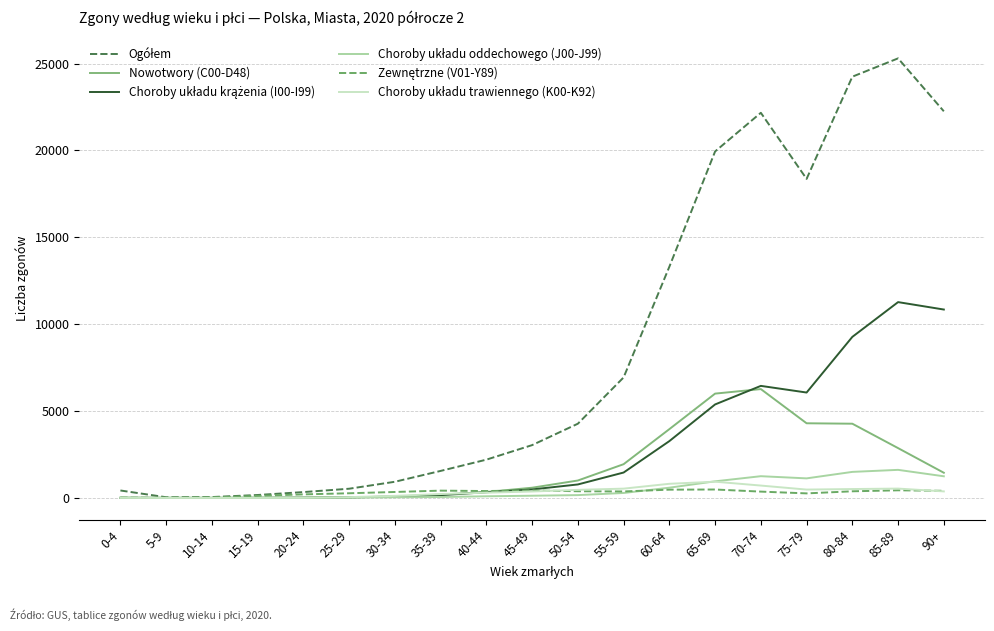

At which category does the chart reach its peak across all series?

85-89